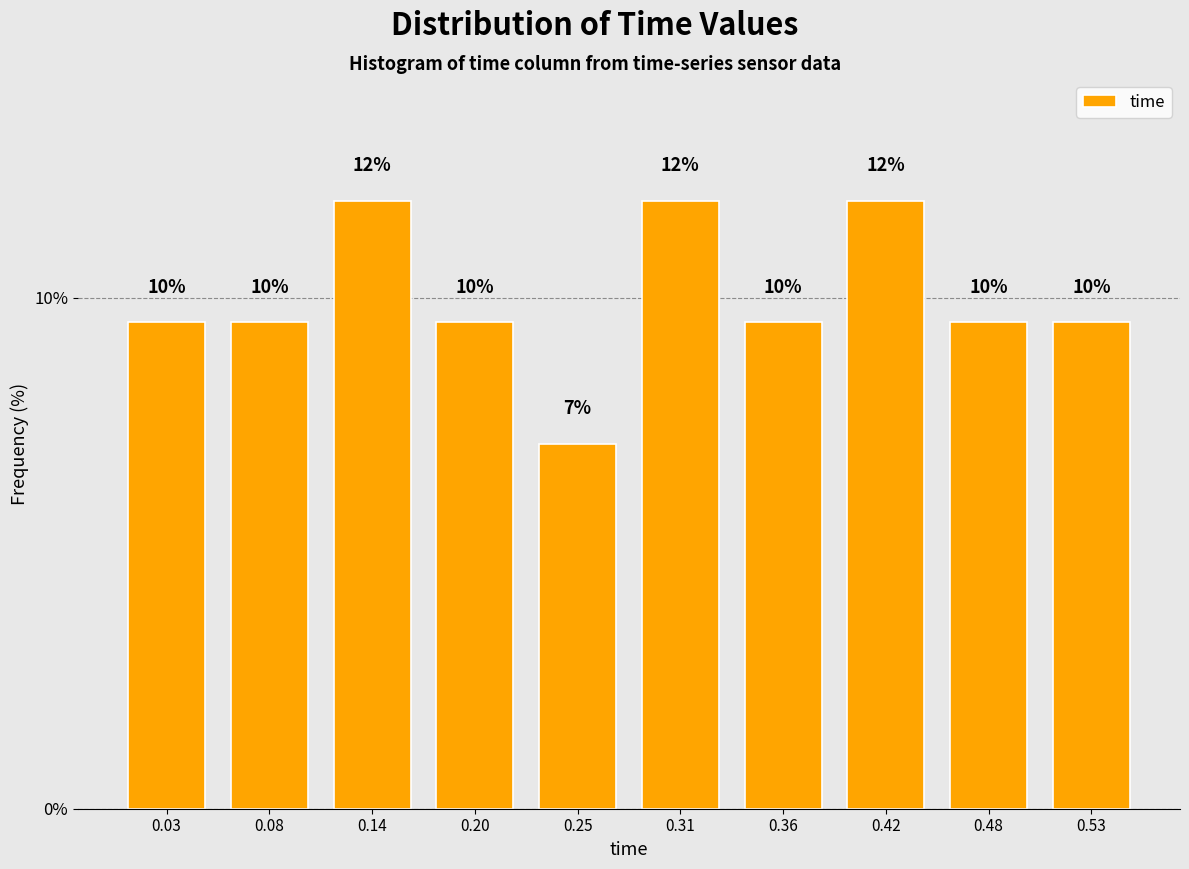

How many bars are there in total?

10